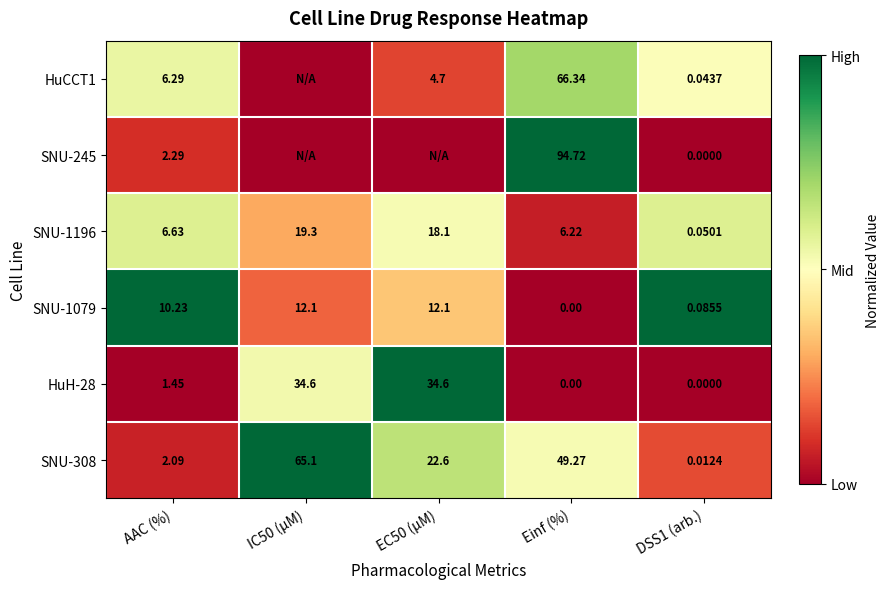

At which label does SNU-1196 first exceed 6?

AAC (%)